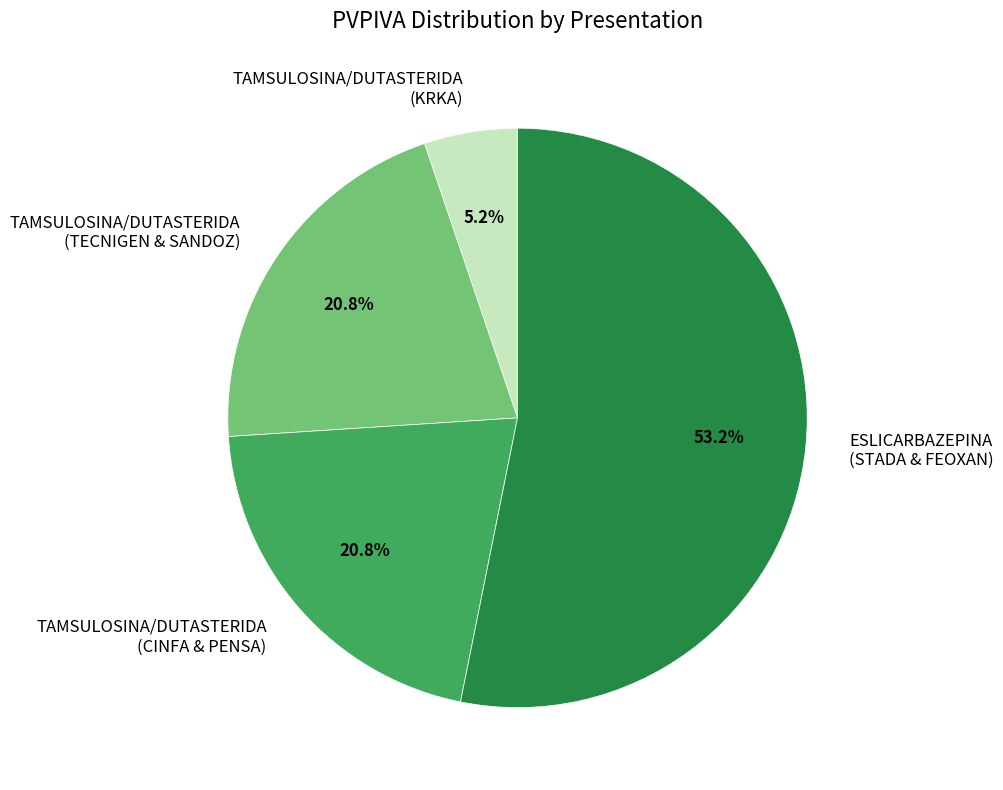

Which slice is the smallest?

TAMSULOSINA/DUTASTERIDA (KRKA)